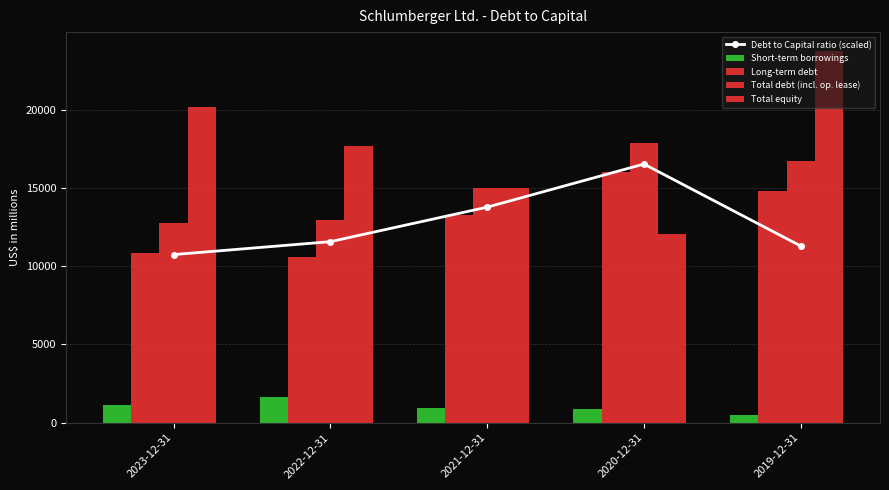

Between 2021-12-31 and 2020-12-31, which is larger?

2020-12-31